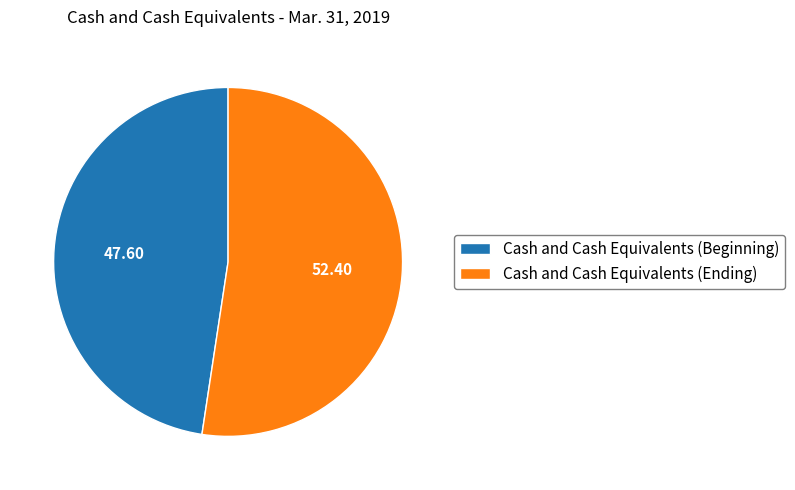

Is there a majority slice in this chart?

Yes